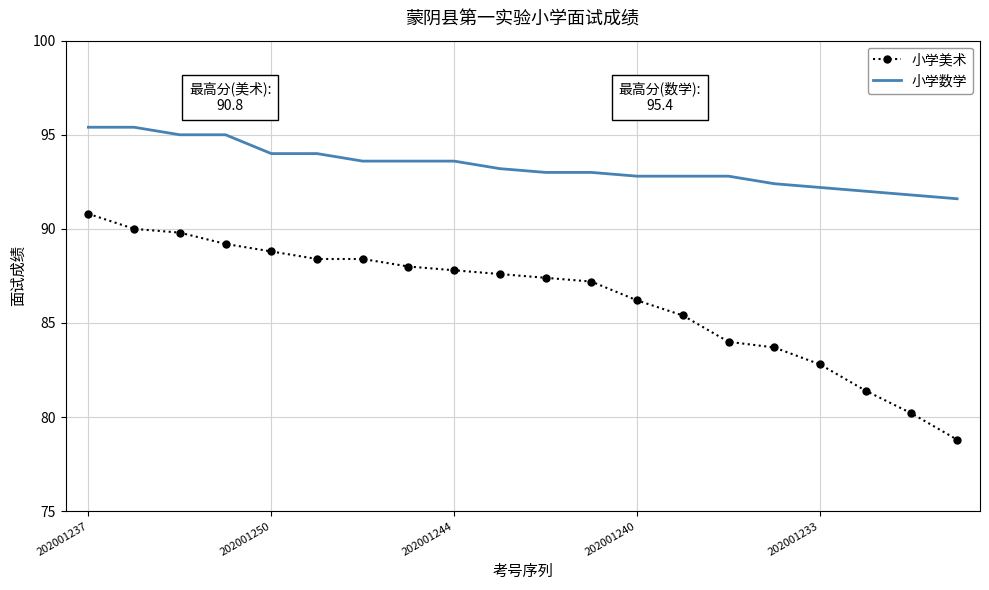

True or false: 小学美术 and 小学数学 intersect in this chart.

False